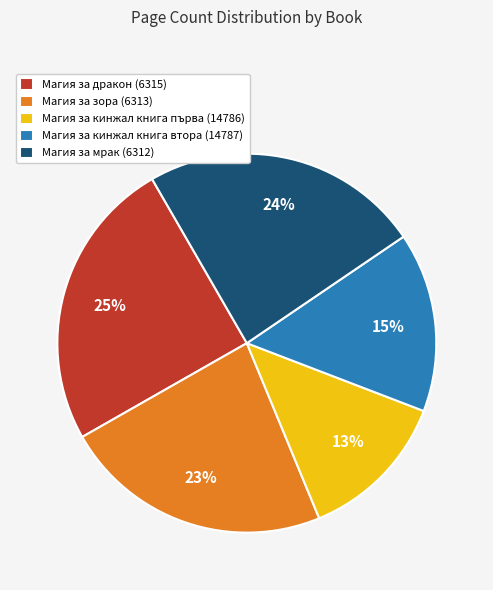

Which category has the smallest portion of the pie?

Магия за кинжал книга първа (14786)